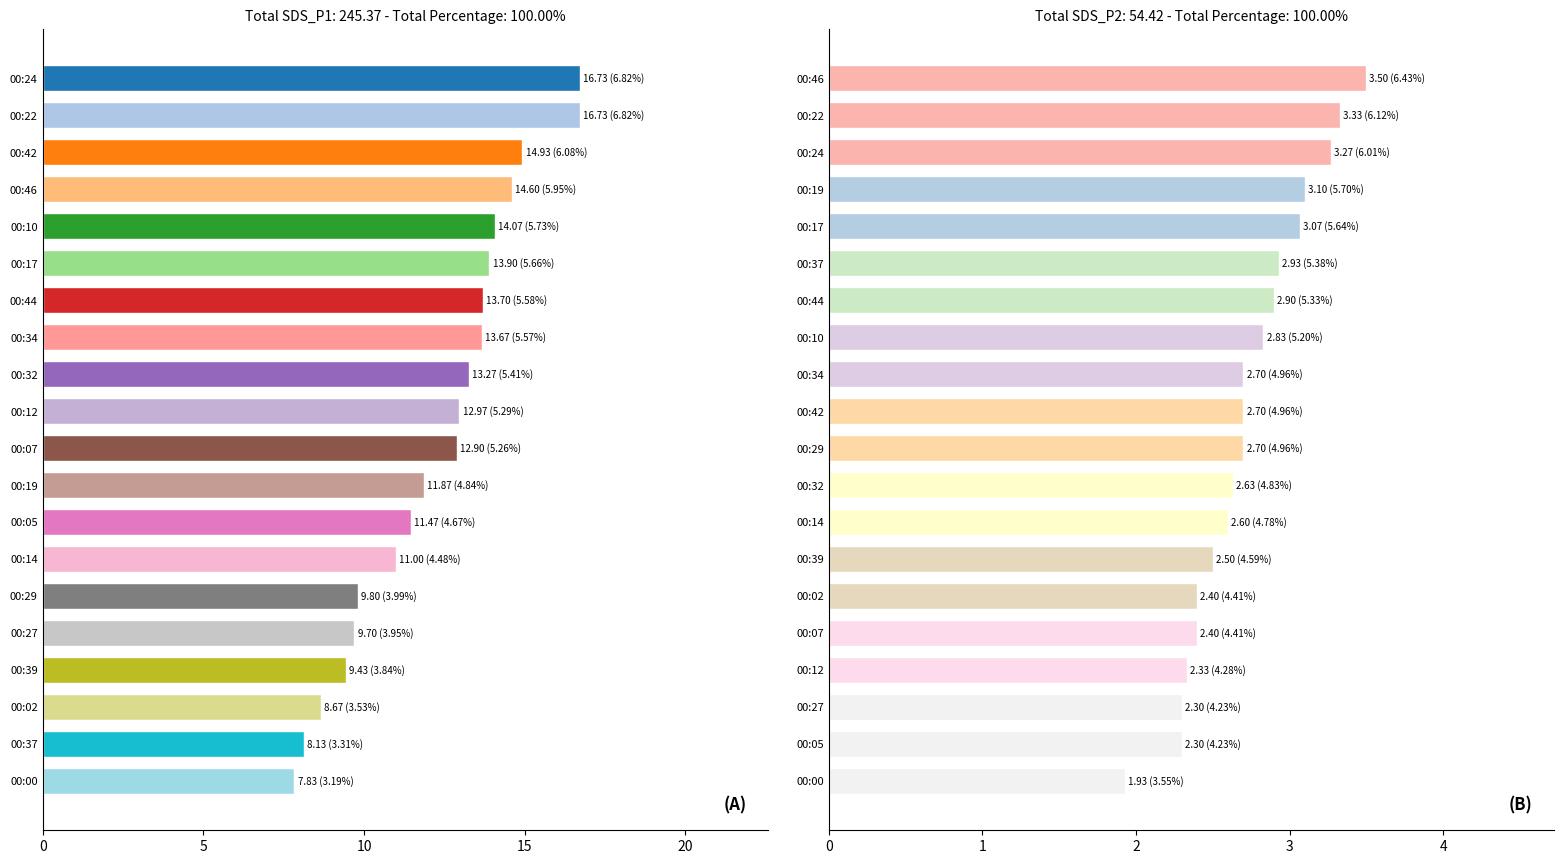

List the series in order of their overall mean, highest first.

SDS_P1, SDS_P2